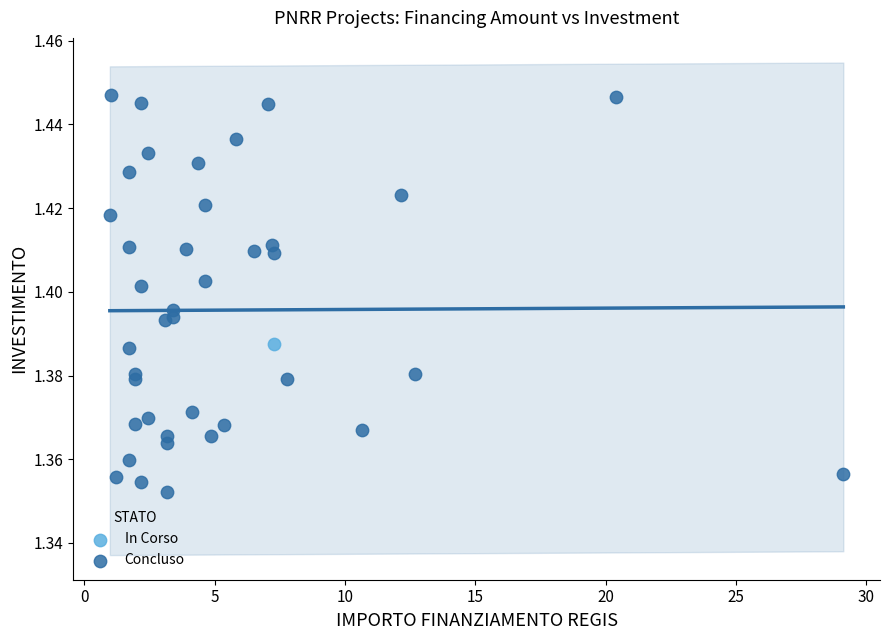

What are all the series names shown in the legend?

Concluso, In Corso